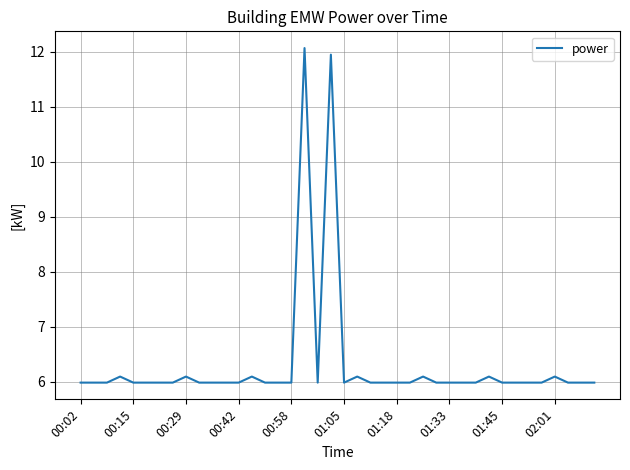

What is the minimum value shown in the chart?

6.0